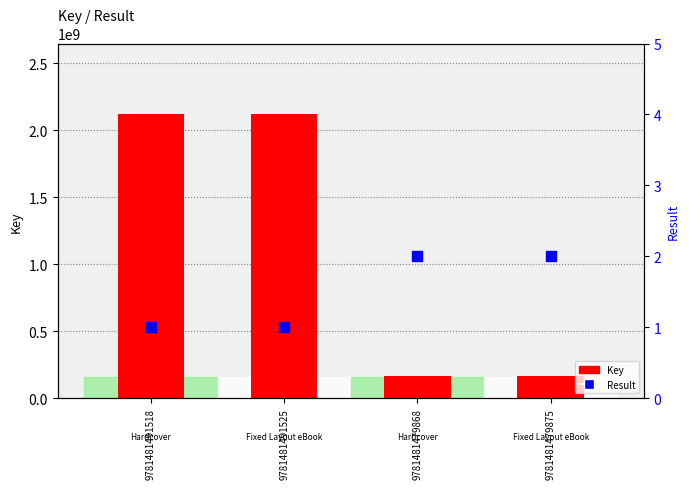

At which category is the sum across all series the highest?

9781481491518